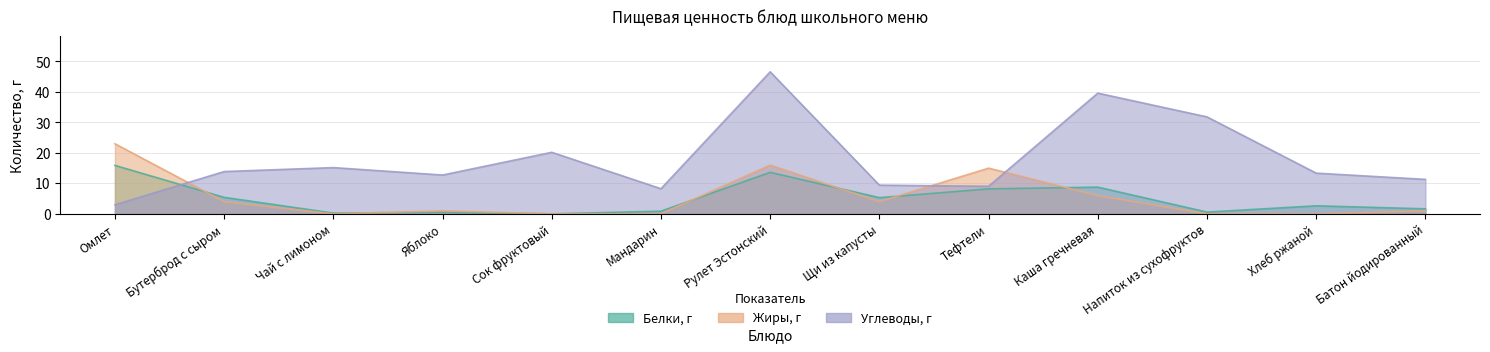

True or false: Жиры, г and Белки, г intersect in this chart.

True